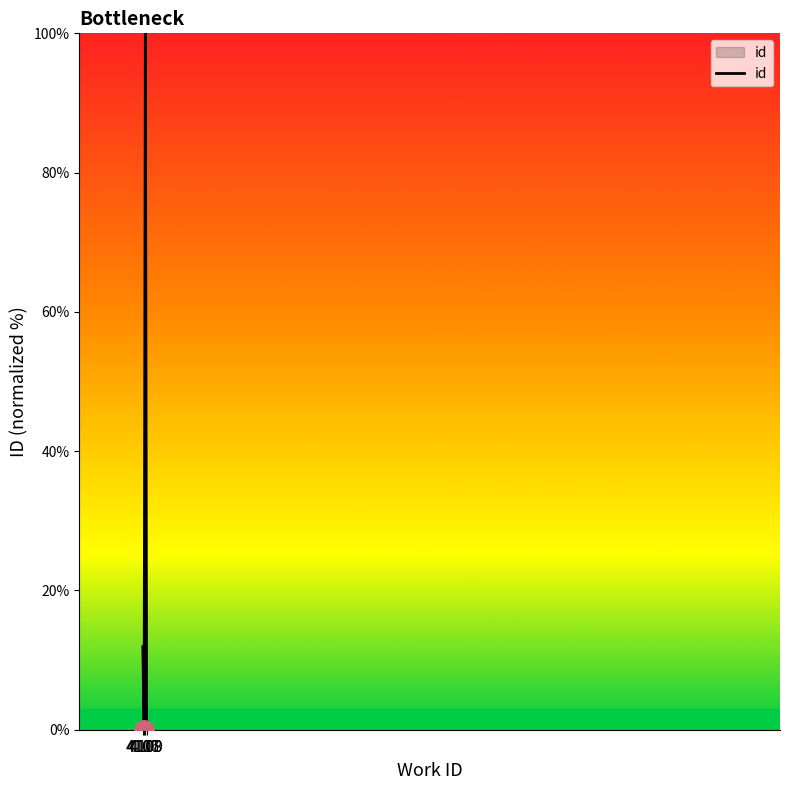

What is the maximum value shown in the chart?

100.0